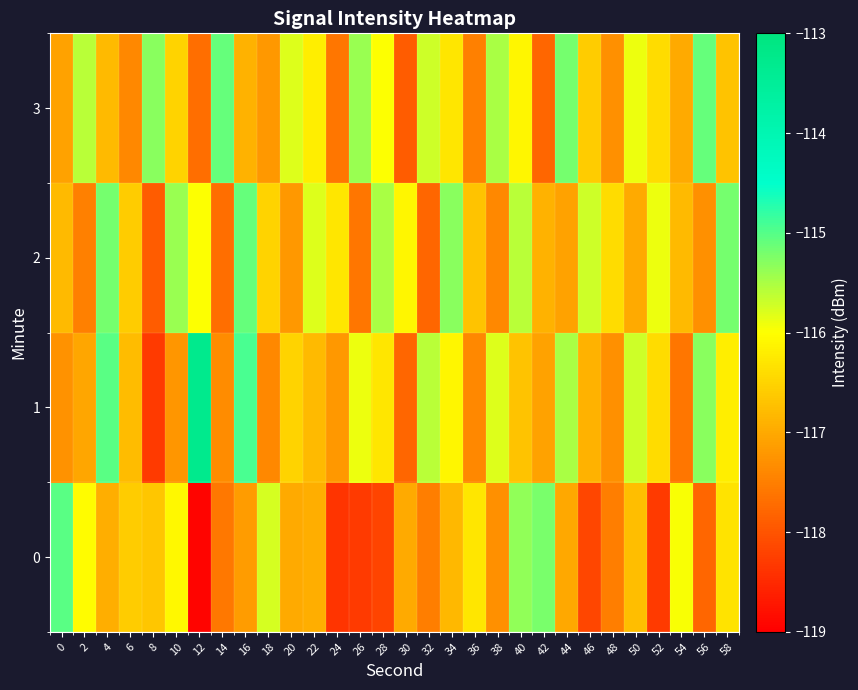

Which series changed the most between 4 and 34?

1